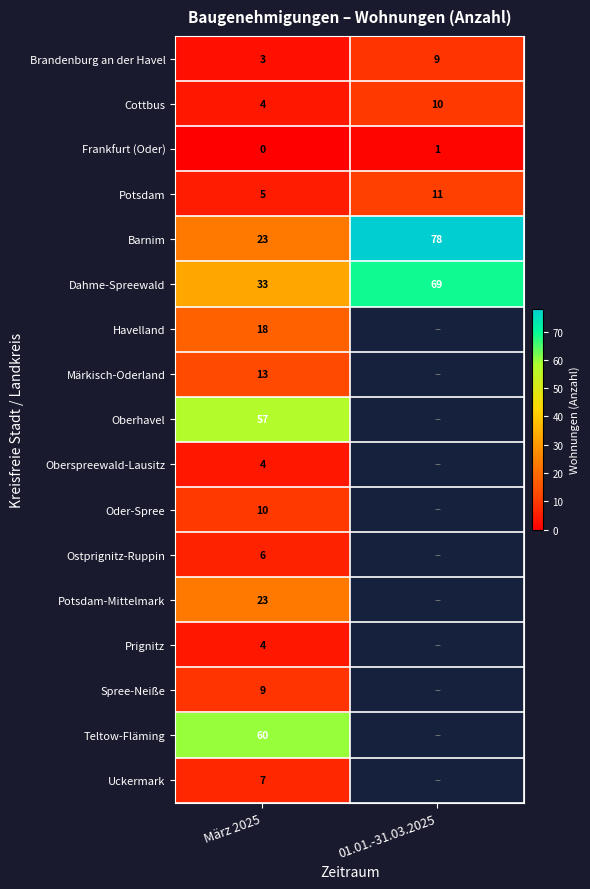

What is the spread (max minus min) of values at März 2025?

60